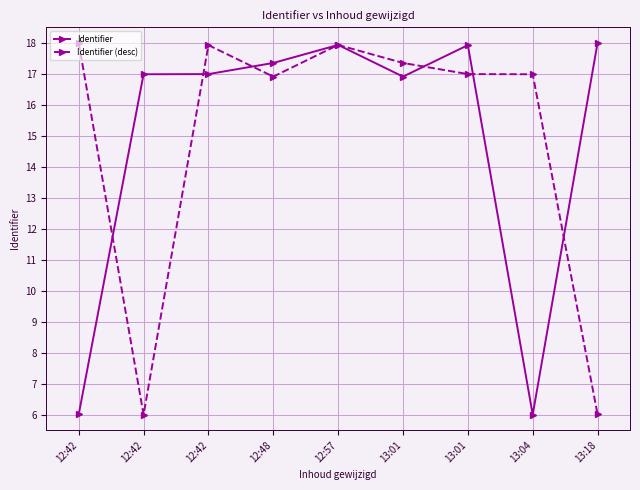

What is the approximate value of Identifier at 12:42?

17.0